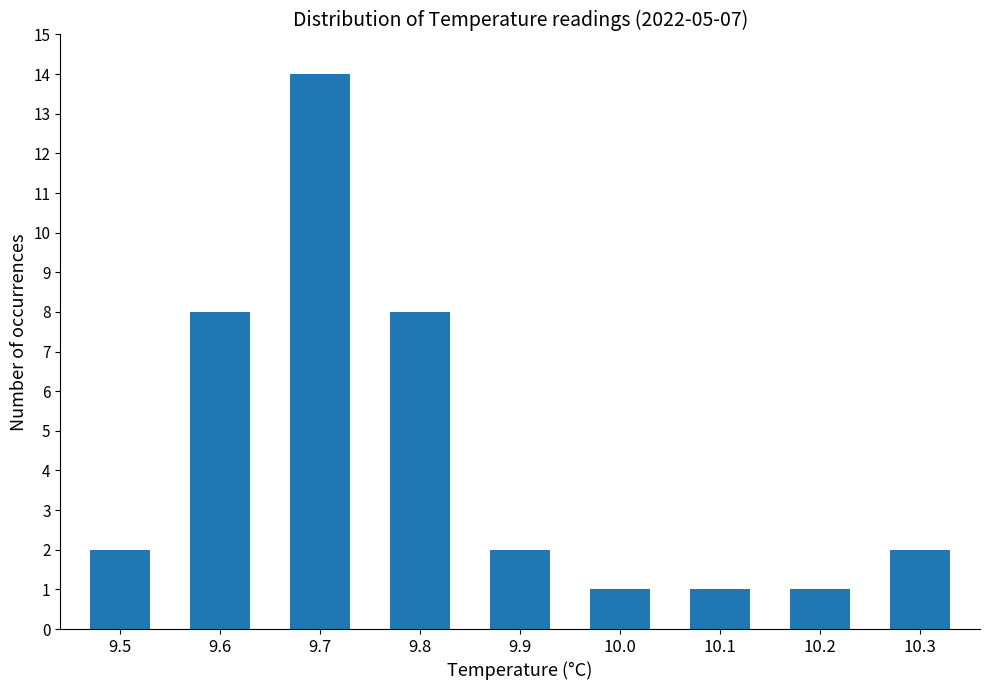

What is the greatest value displayed?

14